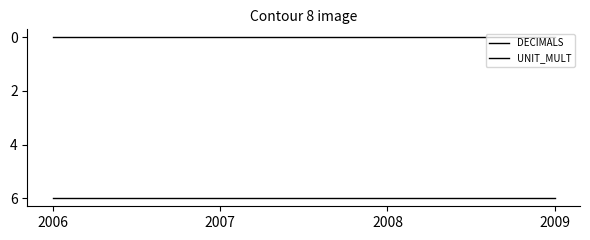

True or false: UNIT_MULT has more than 1 points higher than both neighbors.

False